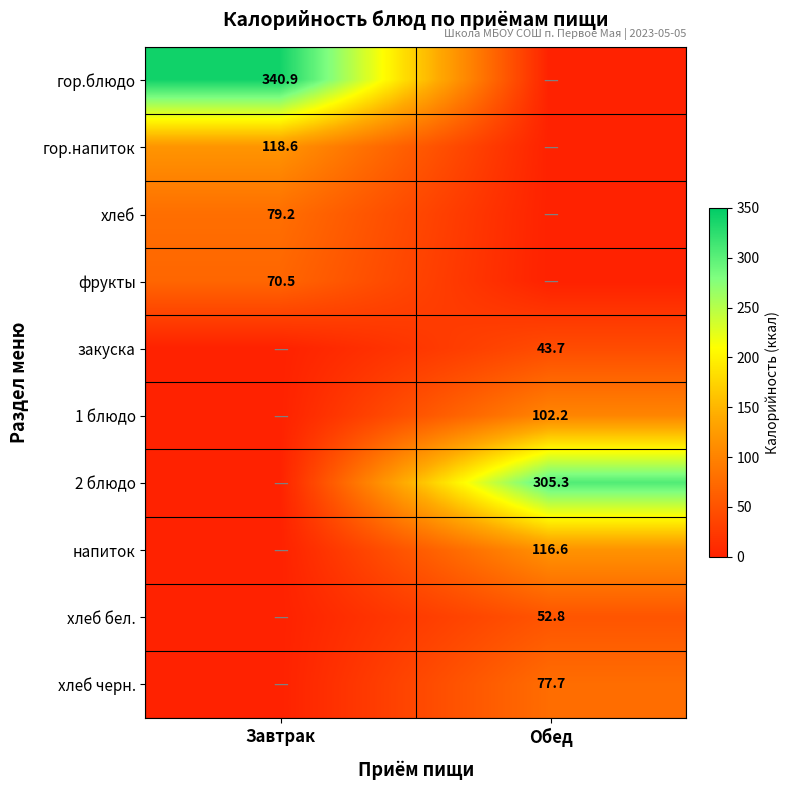

Is the value of фрукты at Завтрак greater than the value of хлеб at Завтрак?

No